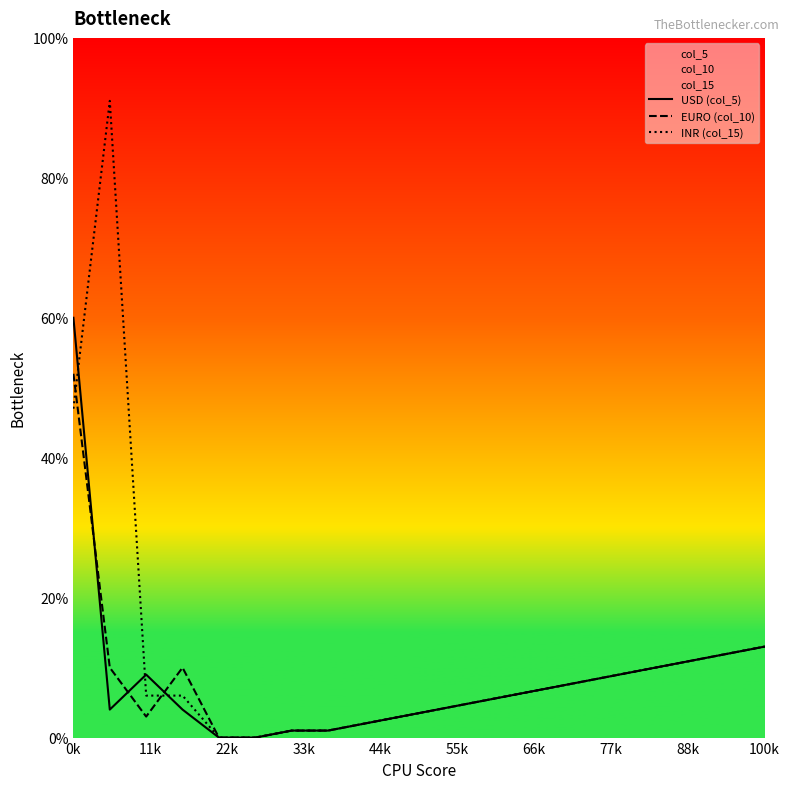

Is this an area chart (filled region under the line)?

No